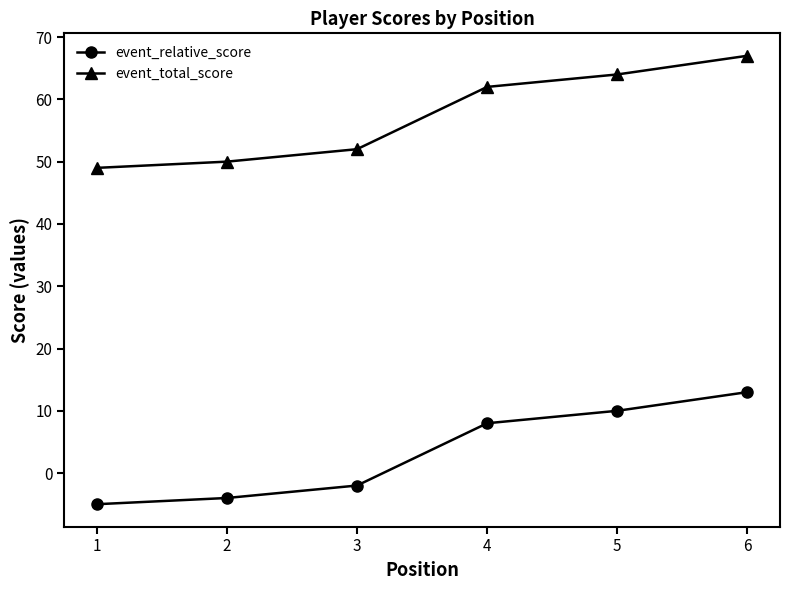

List the series in order of their overall mean, lowest first.

event_relative_score, event_total_score